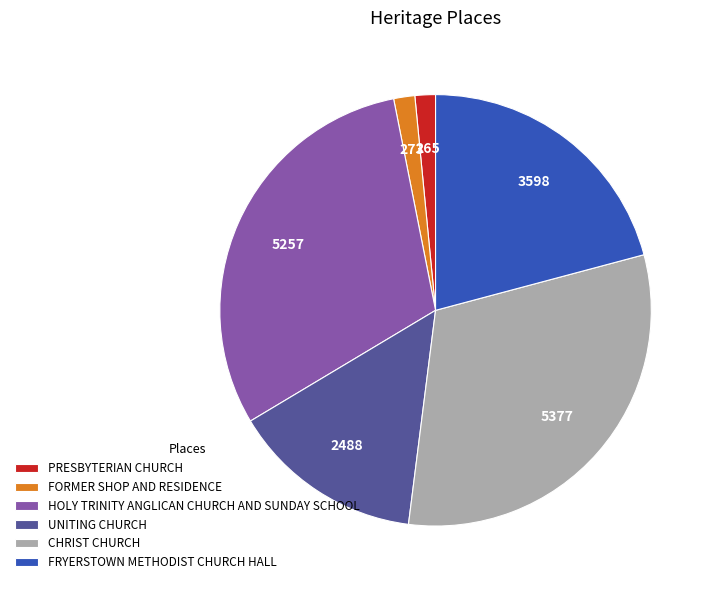

Between FRYERSTOWN METHODIST CHURCH HALL and UNITING CHURCH, which is larger?

FRYERSTOWN METHODIST CHURCH HALL